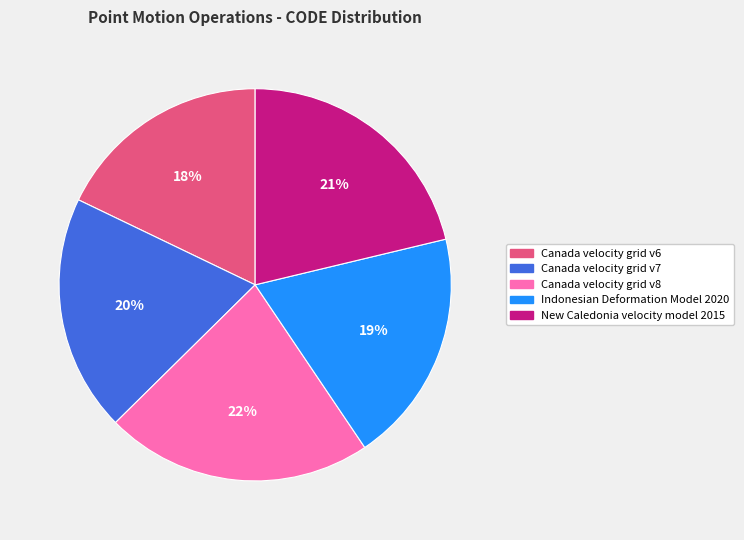

What is the ratio of the value at Indonesian Deformation Model 2020 to the value at New Caledonia velocity model 2015?

0.9